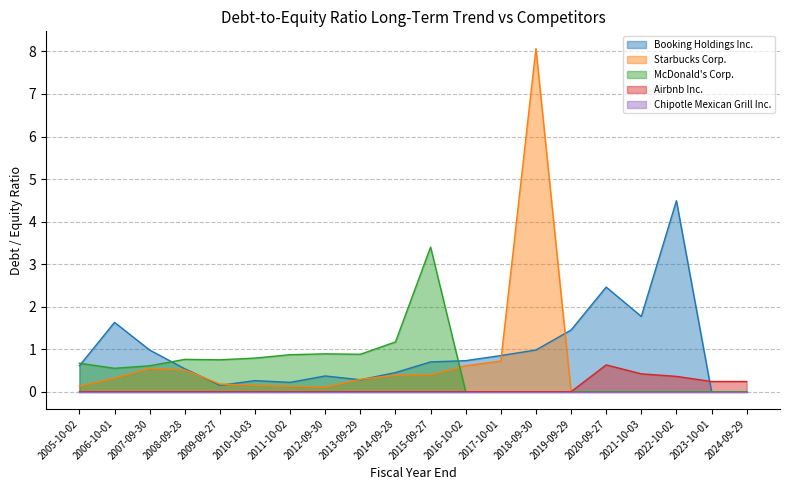

How many positive values does the Booking Holdings Inc. series have?

18